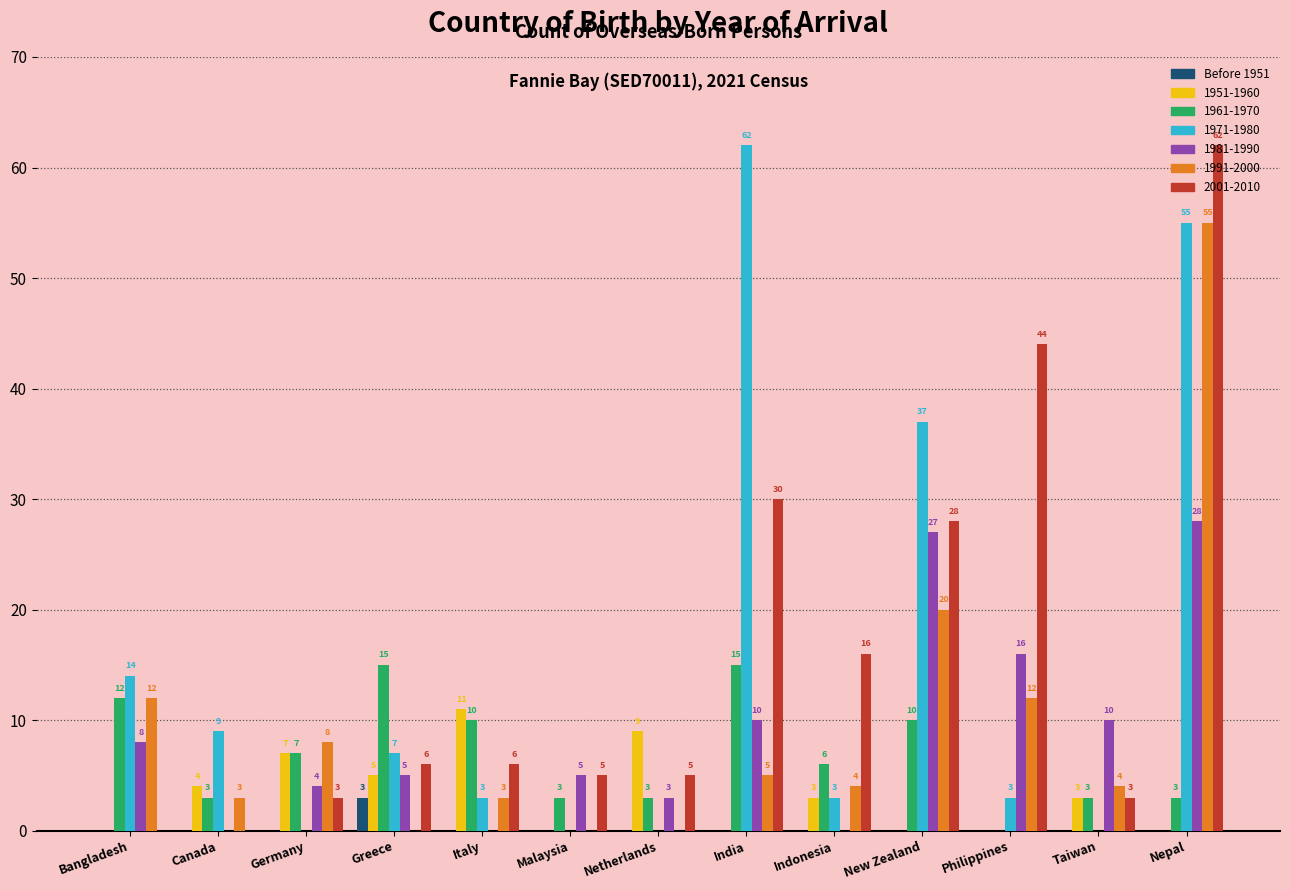

What value does the 1971-1980 series have at Indonesia?

3